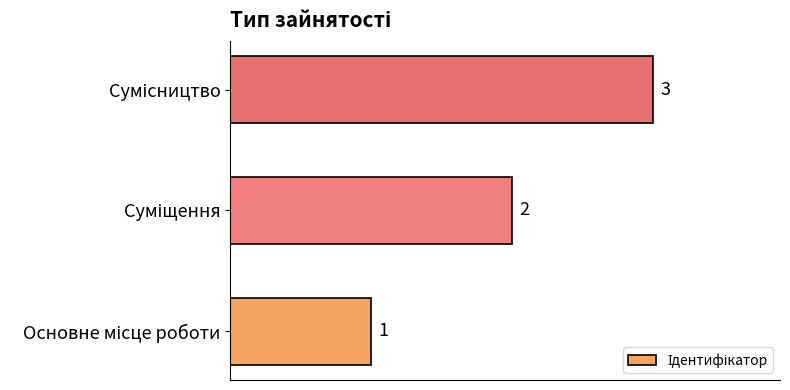

Count the number of data series in this chart.

1